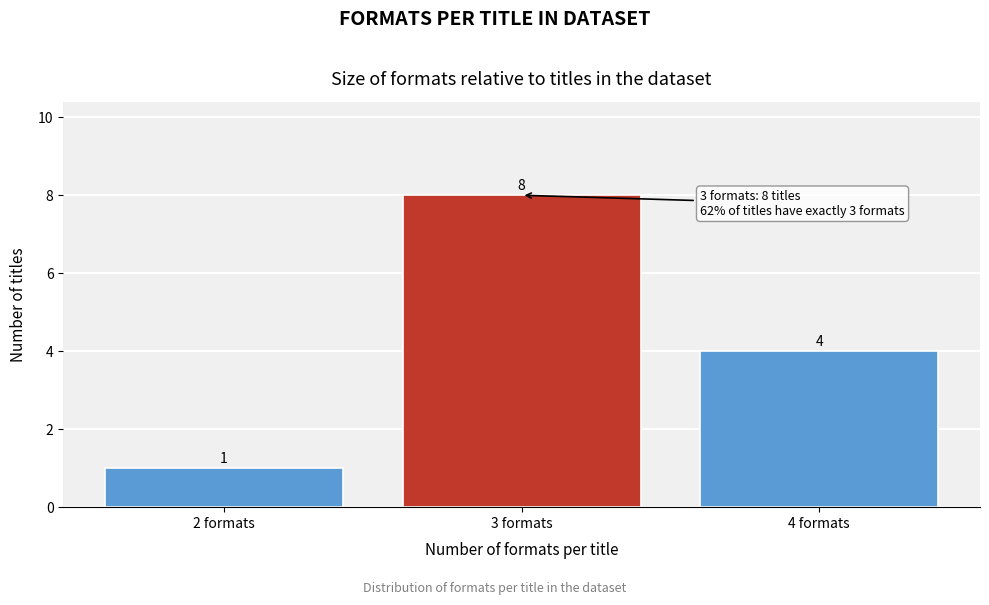

Reading right to left, extract all data points from this chart.

4 formats=4	3 formats=8	2 formats=1